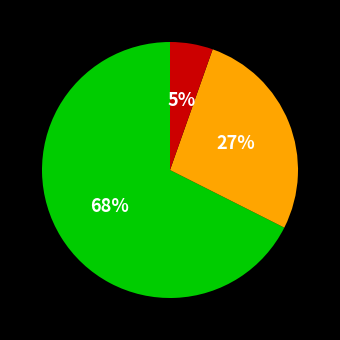

How many segments does this pie chart have?

3